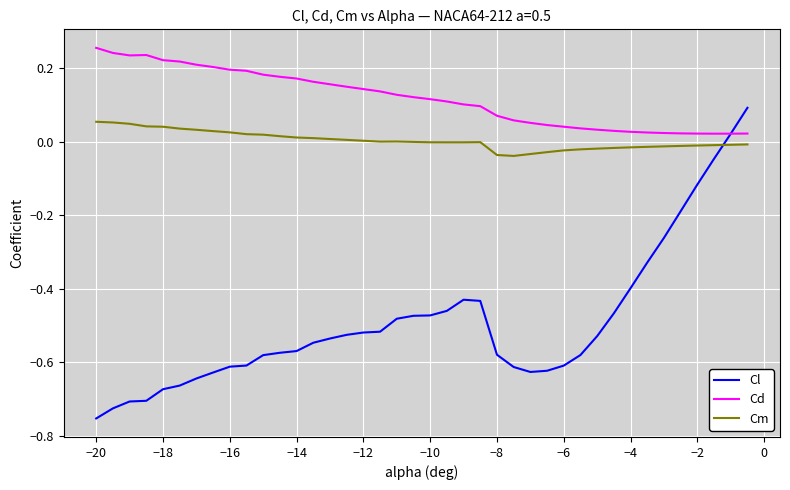

Which series has the largest range (max minus min)?

Cl